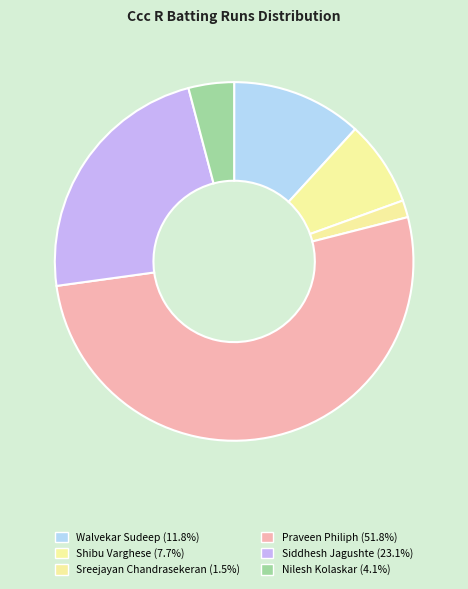

What is the change in value from Sreejayan Chandrasekeran to Nilesh Kolaskar?

+5